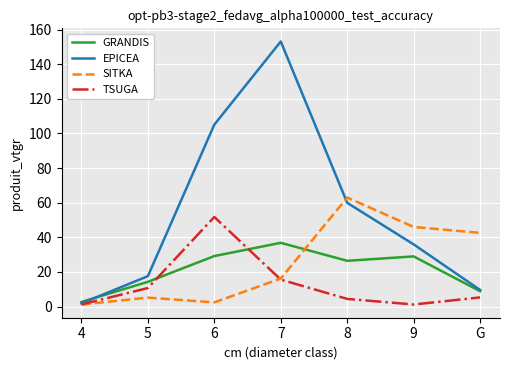

What position from the right is 7?

4